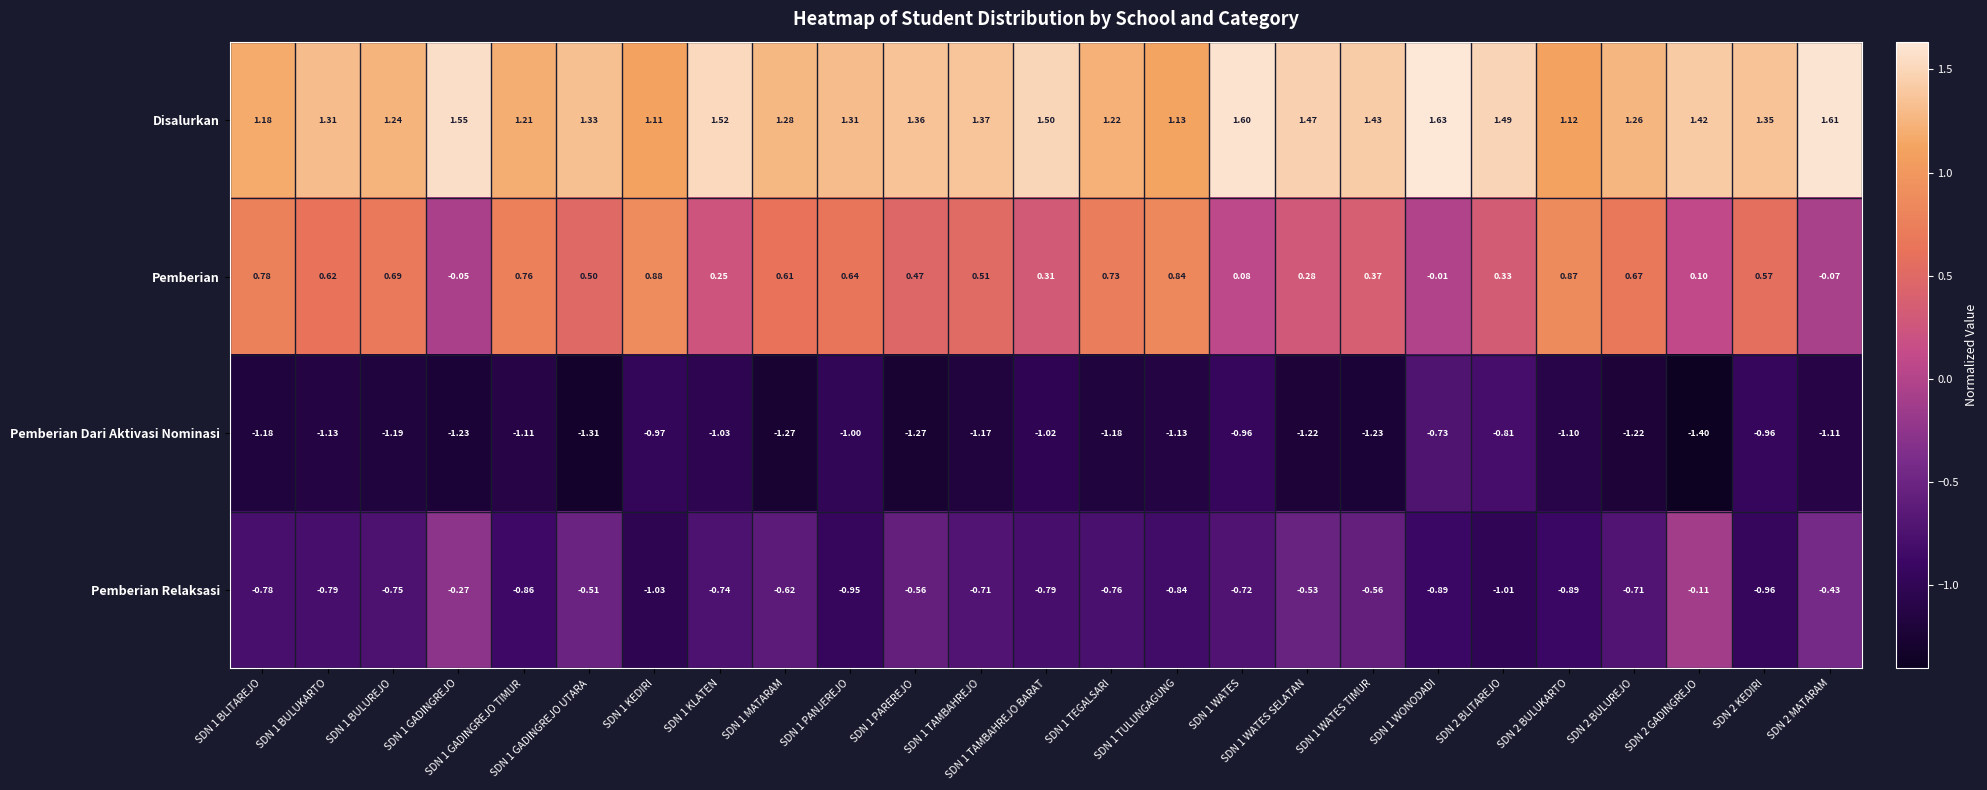

List the series in order of their overall mean, highest first.

Disalurkan, Pemberian, Pemberian Relaksasi, Pemberian Dari Aktivasi Nominasi